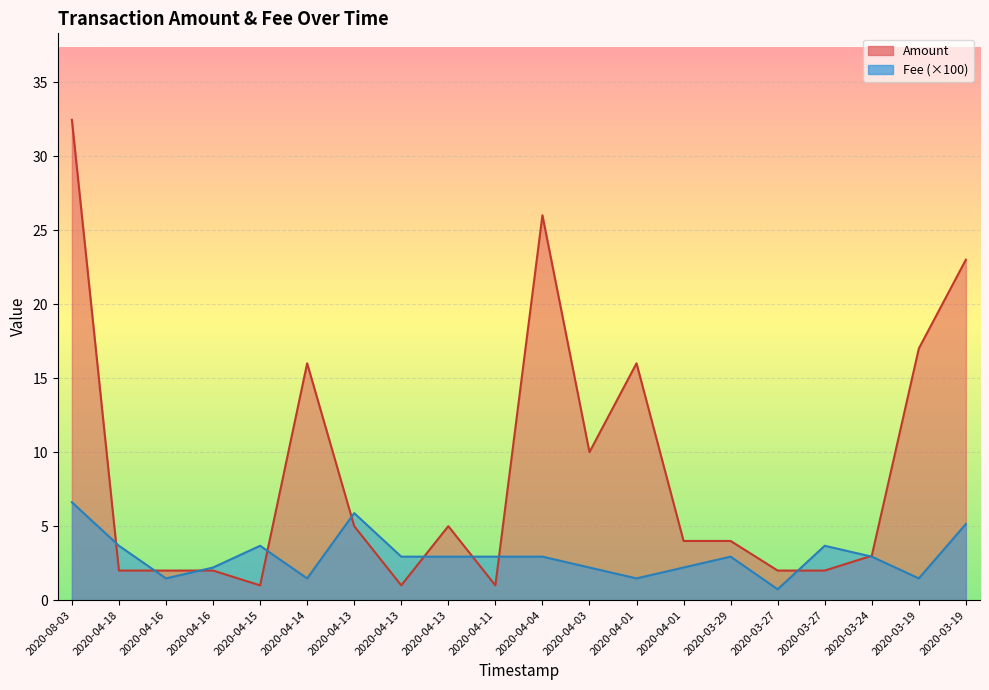

Reading right to left, transcribe all the data shown in this chart.

Amount: 23.0	17.0	3.0	2.0	2.0	4.0	4.0	16.0	10.0	26.0	1.0	5.0	1.0	5.0	16.0	1.0	2.0	2.0	2.0	32.4
Fee: 5.1	1.5	2.9	3.7	0.7	2.9	2.2	1.5	2.2	2.9	2.9	2.9	2.9	5.9	1.5	3.7	2.2	1.5	3.7	6.6